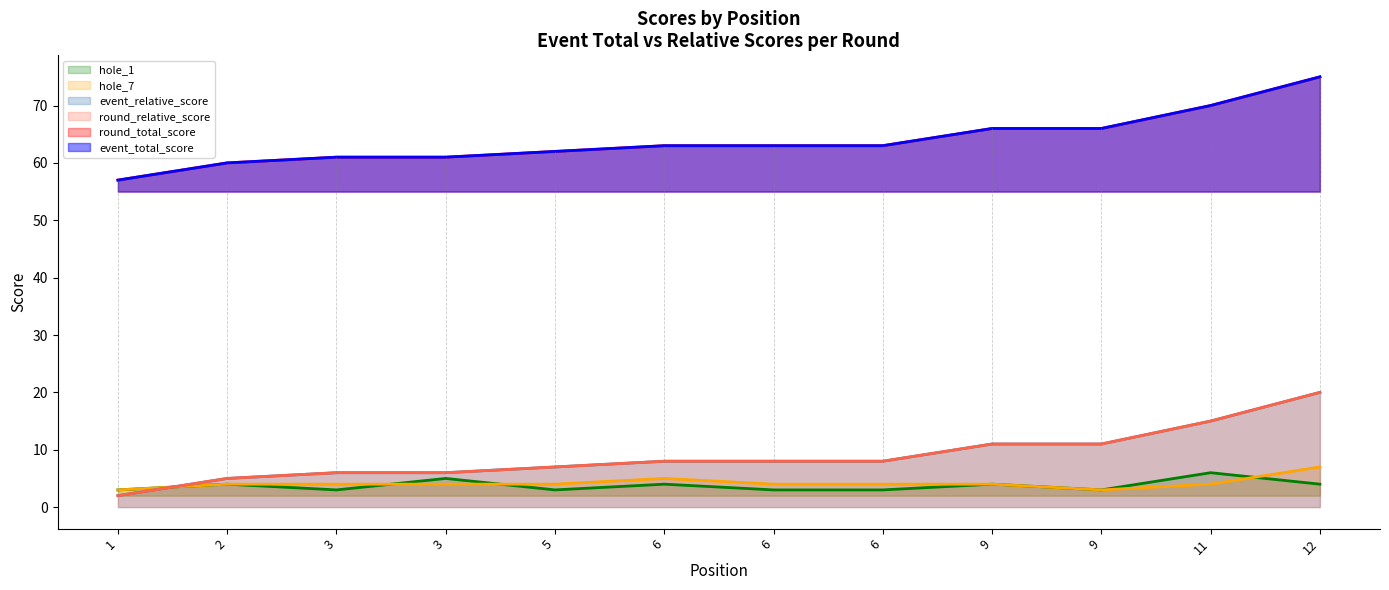

What is the sum of all event_relative_score values?

767